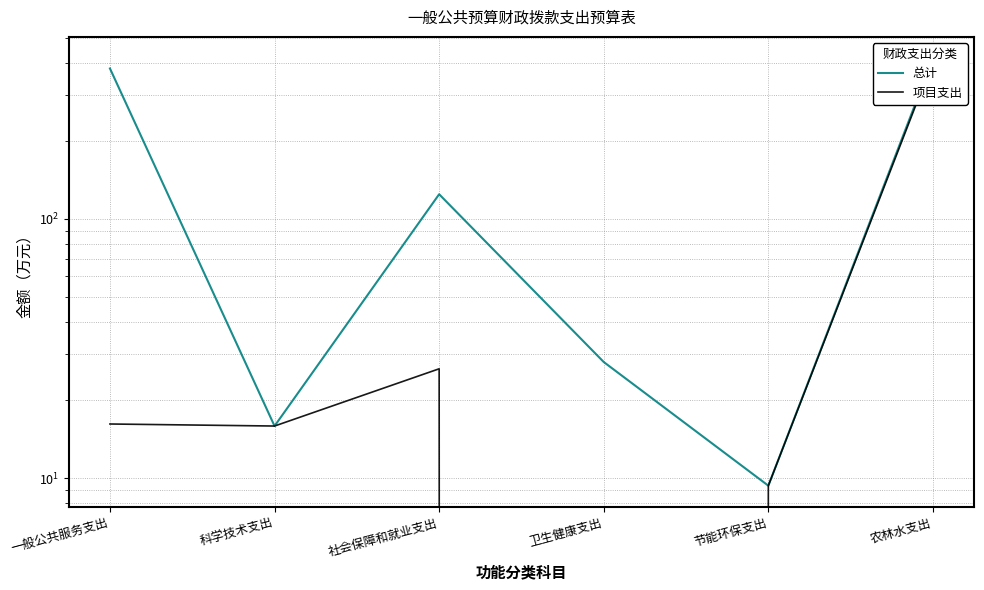

Between 科学技术支出 and 一般公共服务支出, which is larger?

一般公共服务支出